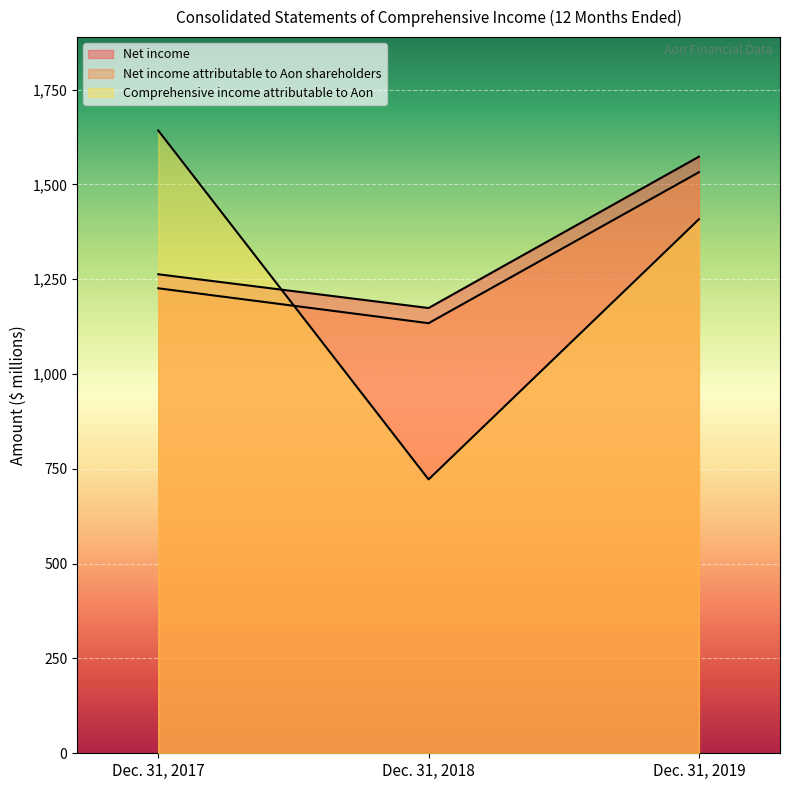

What is the difference between the maximum and second lowest values in the Net income series?

310